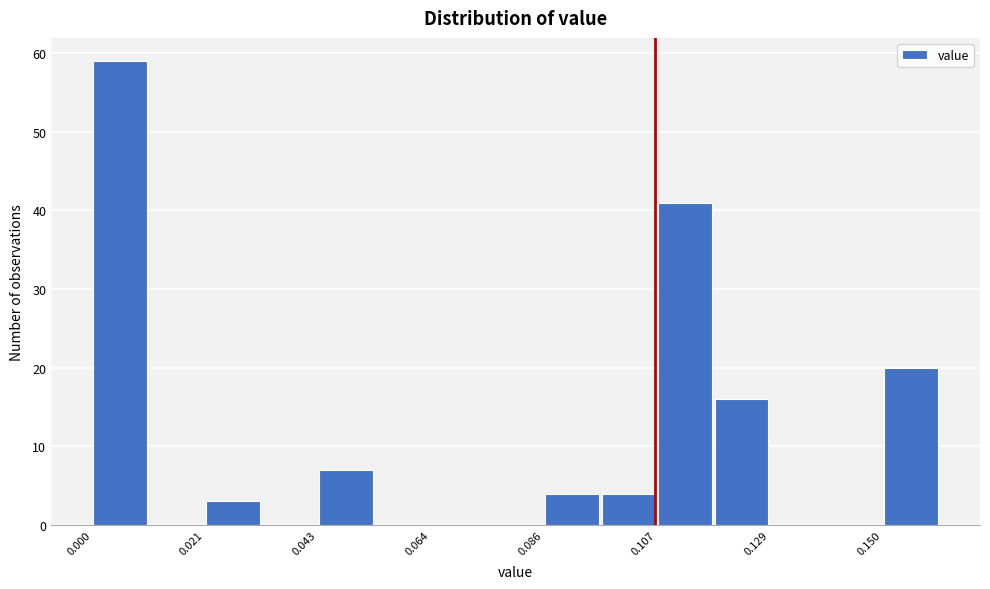

Read against the x-axis, roughly where is the centre of the tallest bar?

0.005